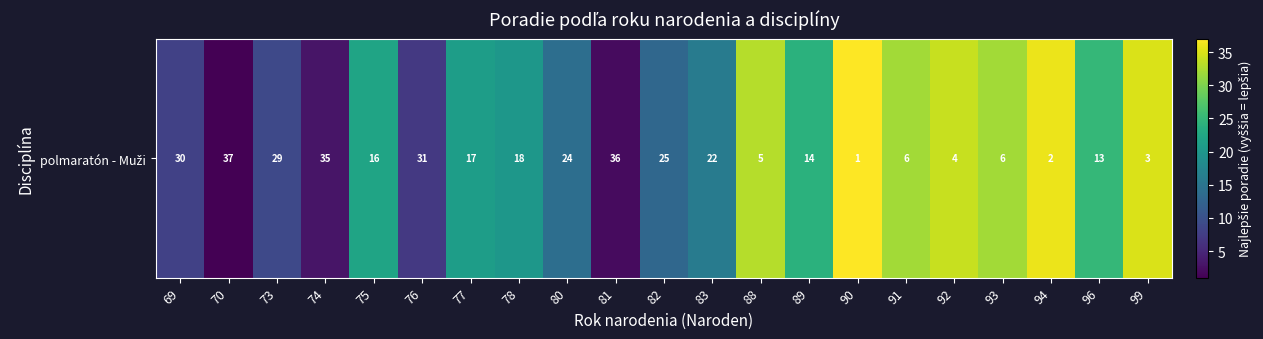

True or false: the data shows 14 at 80.

True